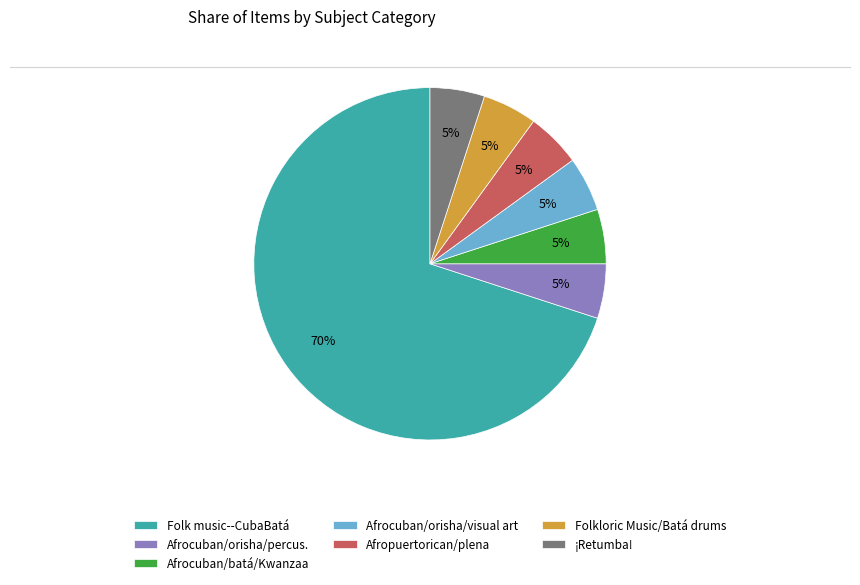

Is there a majority slice in this chart?

Yes